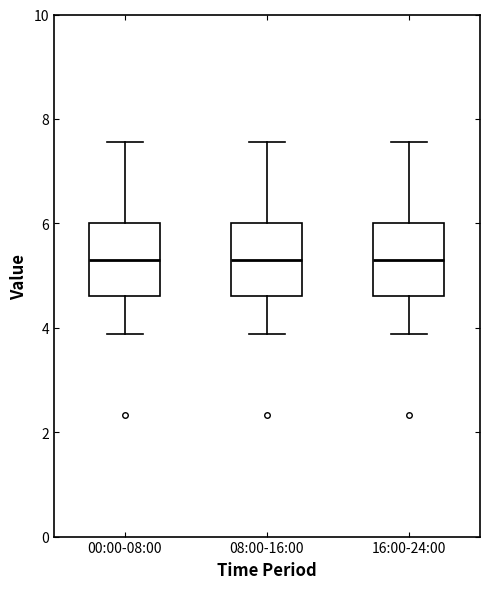

Reading left to right, transcribe this box plot: for each box, give where its median line is, the range the box spans, and where its two whiskers end, as read against the y-axis. The values are not printed on the chart, so give them approximately, as read against the axis.

00:00-08:00: median 5.4, box 4.6 to 6.0, whiskers 3.8 to 7.6
08:00-16:00: median 5.4, box 4.6 to 6.0, whiskers 3.8 to 7.6
16:00-24:00: median 5.4, box 4.6 to 6.0, whiskers 3.8 to 7.6